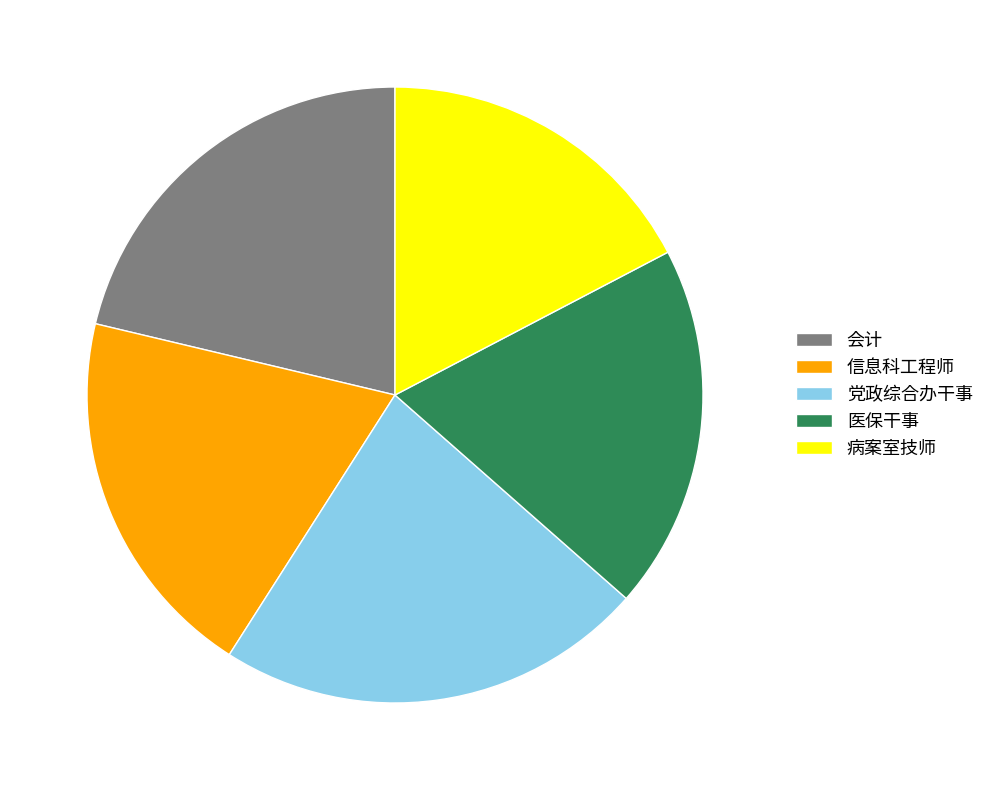

What is the smallest slice in the pie chart?

病案室技师